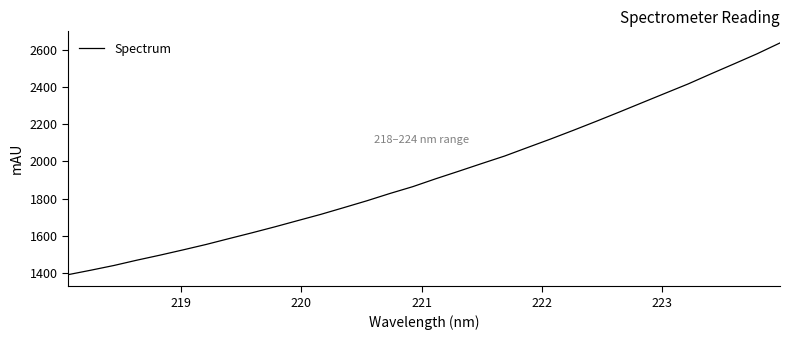

Reading left to right, list all the values displayed in this chart.

1392.3	1416.5	1441.8	1470.3	1497.1	1525.3	1554.3	1585.9	1617.0	1649.2	1682.8	1716.2	1752.4	1789.0	1828.0	1864.9	1907.2	1947.6	1988.8	2029.2	2075.0	2120.4	2167.7	2216.1	2265.6	2316.1	2366.4	2416.5	2470.9	2524.2	2578.1	2636.5